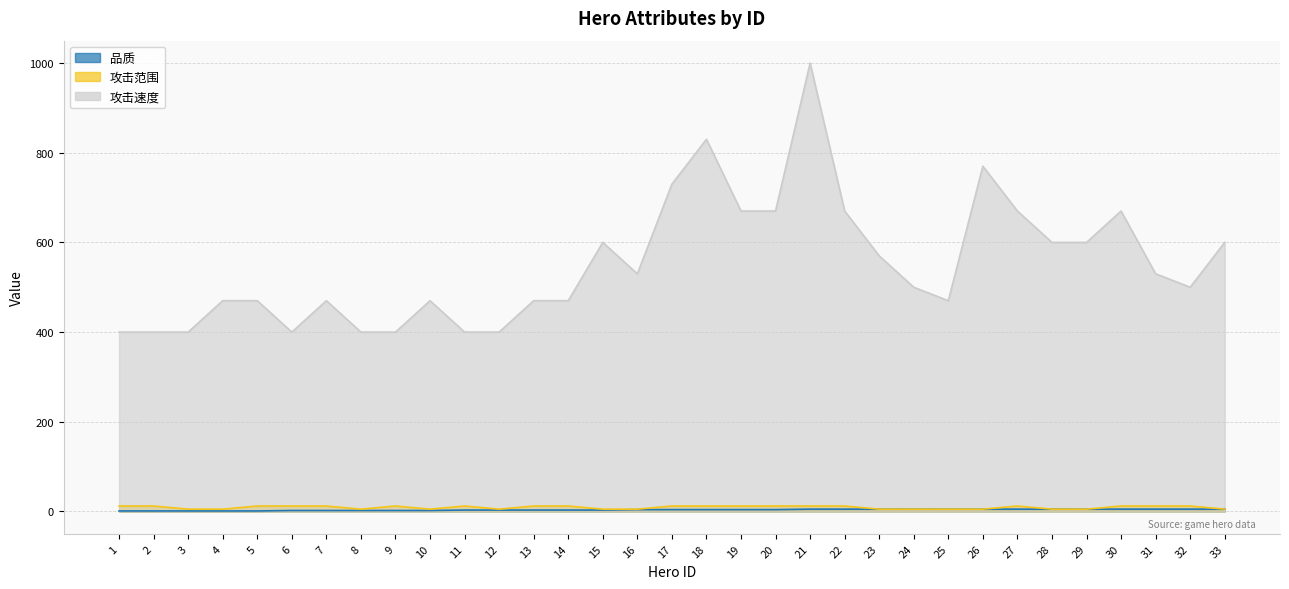

How many lines are shown in the chart?

3